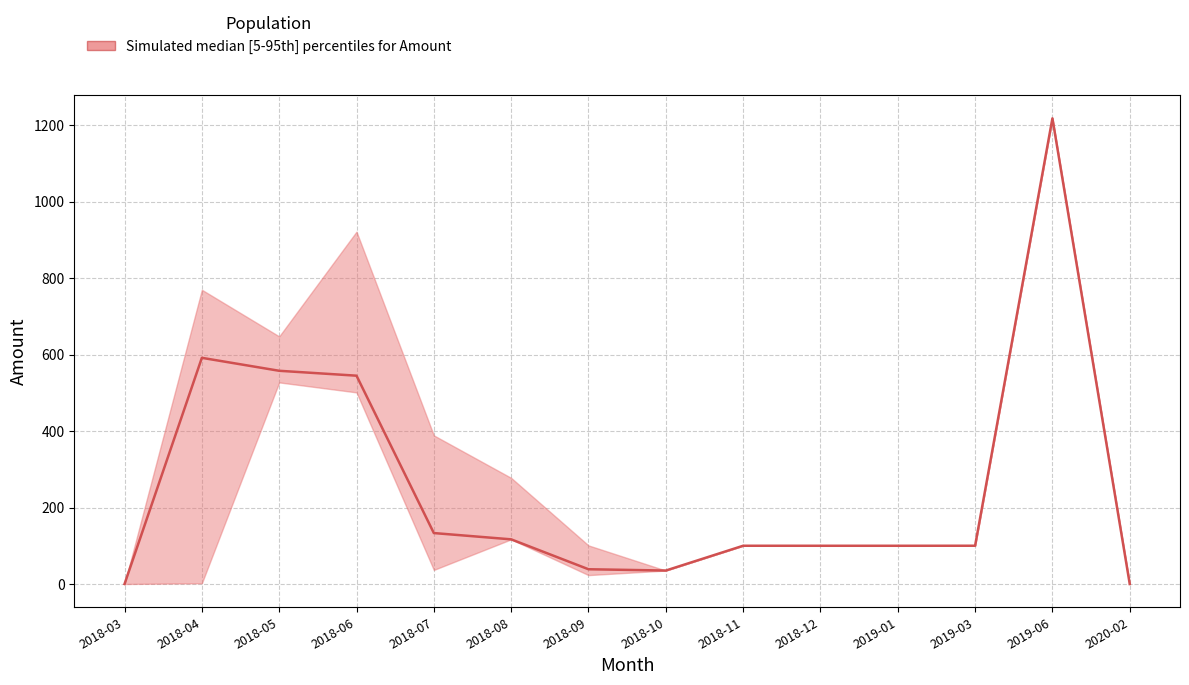

Rank the categories by value from highest to lowest.

2019-06, 2018-04, 2018-05, 2018-06, 2018-07, 2018-08, 2019-03, 2018-11, 2018-12, 2019-01, 2018-09, 2018-10, 2018-03, 2020-02